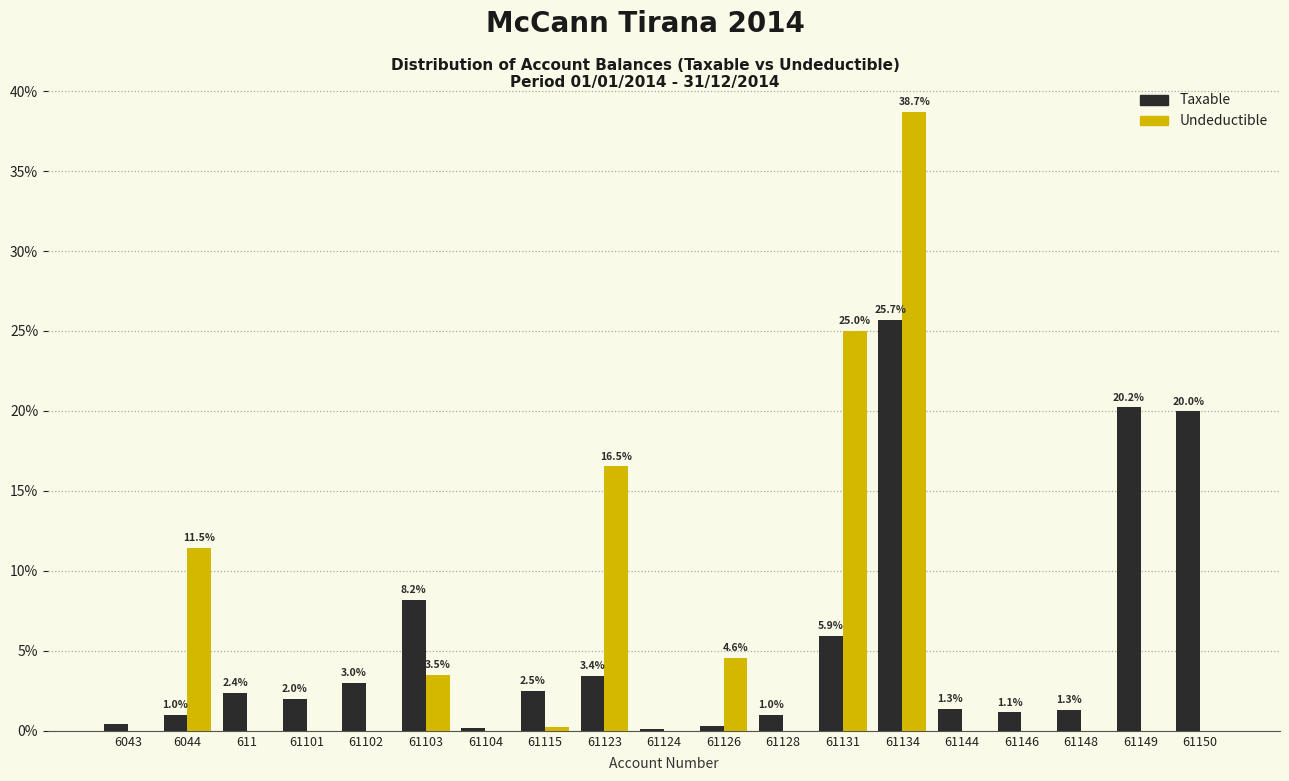

At which label is Undeductible closest to 19?

61123